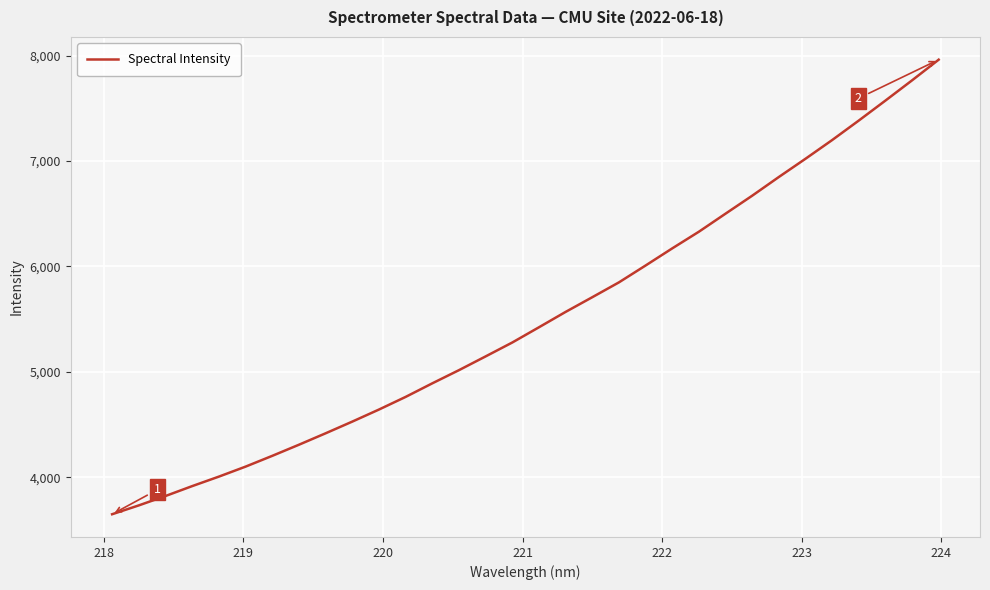

True or false: the data has more than 0 interior local peaks.

False